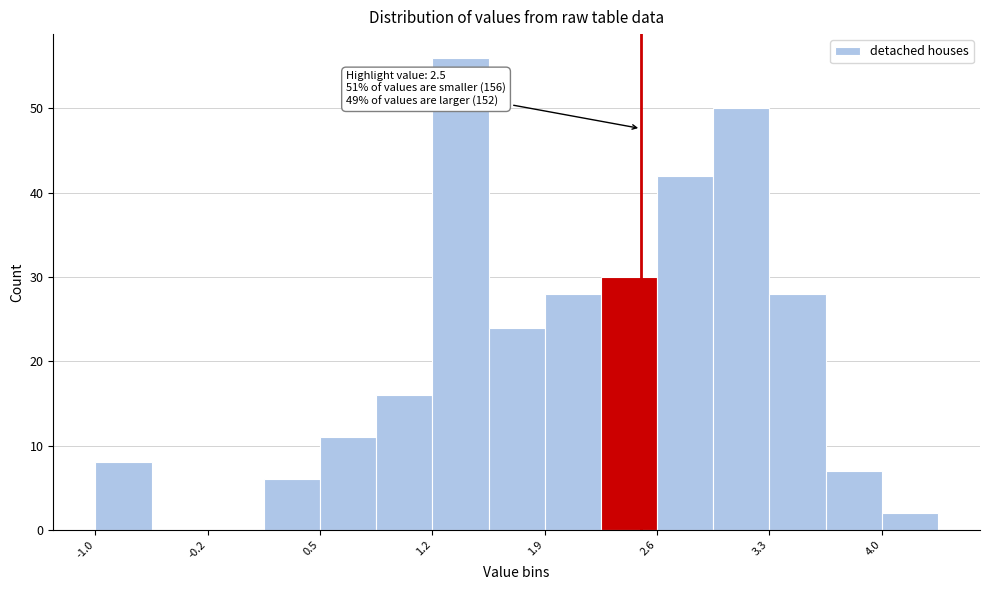

Read against the x-axis, roughly where is the centre of the tallest bar?

1.4